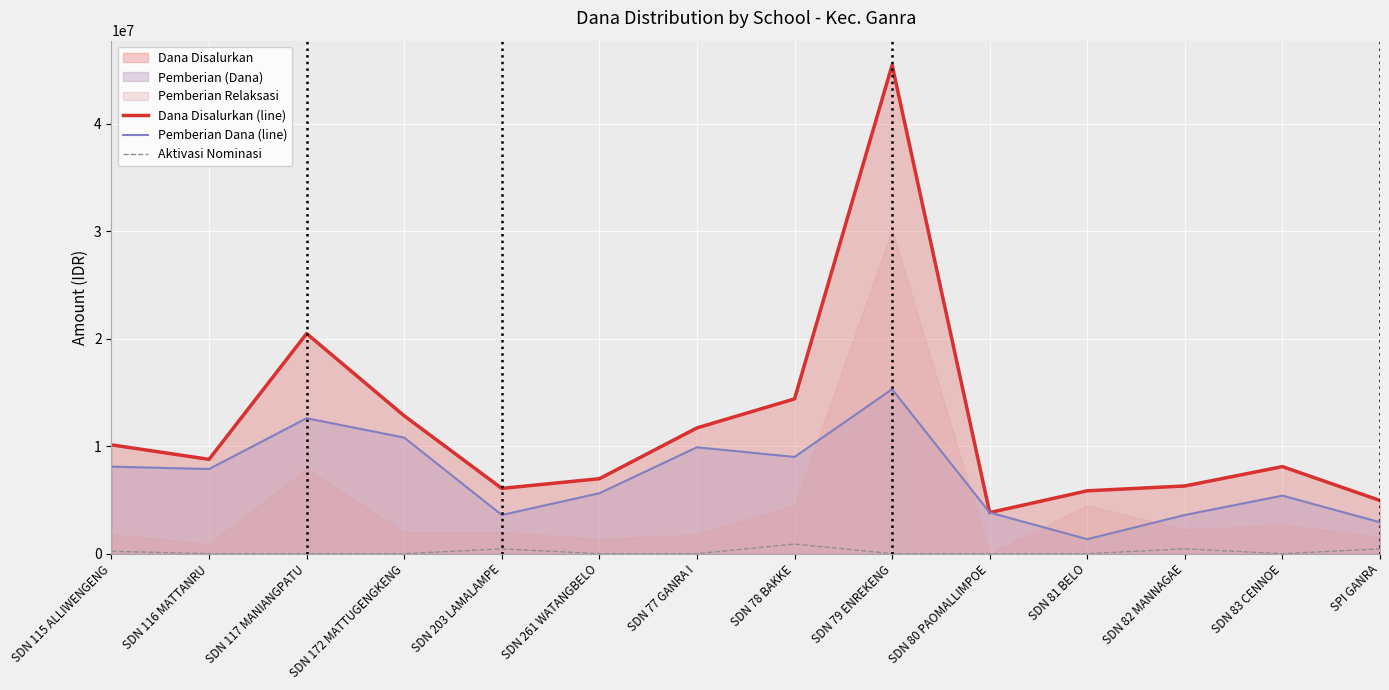

The value of Pemberian Dana (line) at SDN 81 BELO is 1350000. True or false?

True